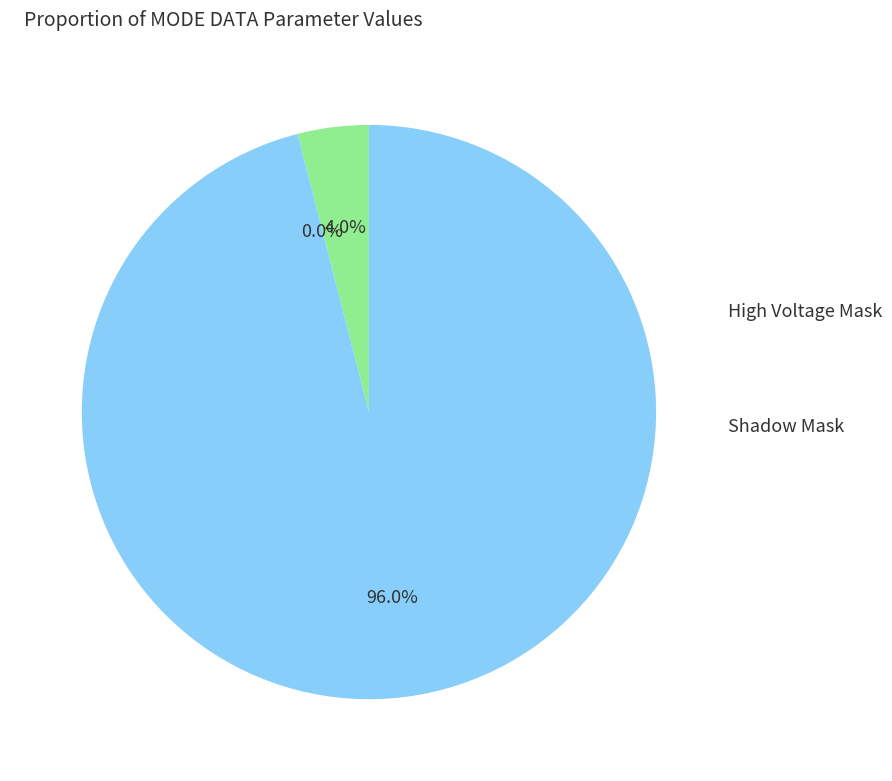

How many slices are in this pie chart?

3